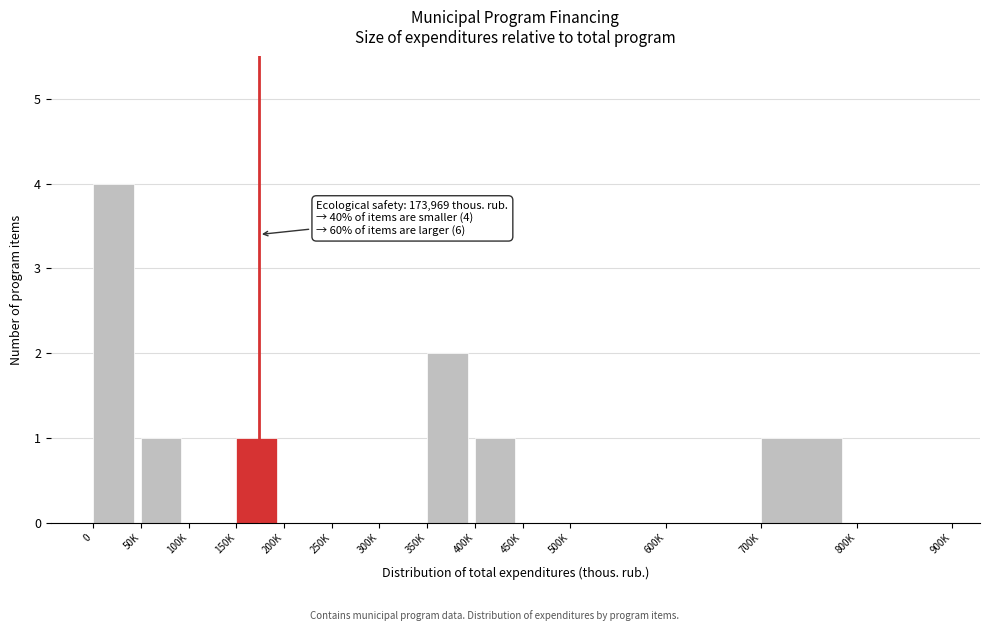

Reading right to left, what are all the values shown in this chart?

800K=0	700K=1	600K=0	500K=0	450K=0	400K=1	350K=2	300K=0	250K=0	200K=0	150K=1	100K=0	50K=1	0=4